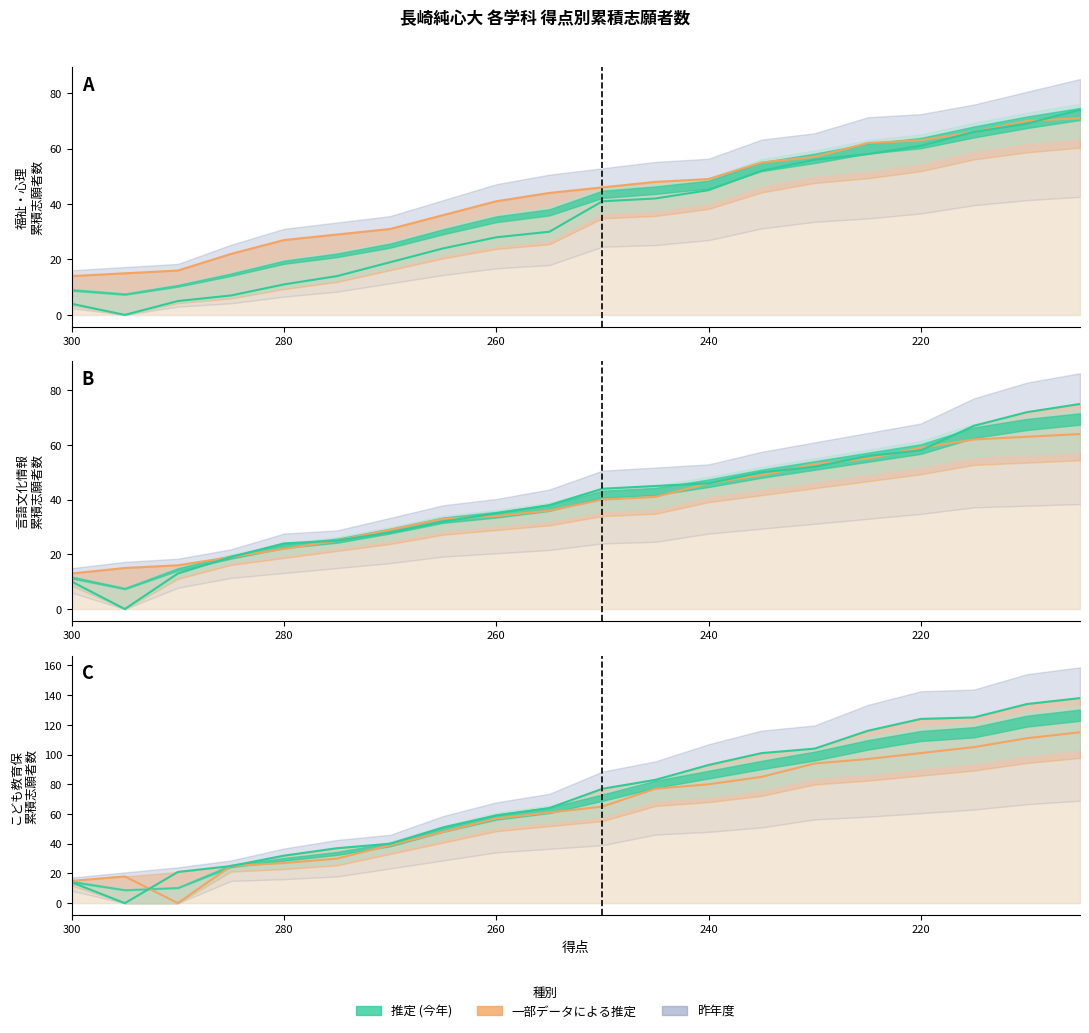

How many data points in 今年度志願者数 are above 65?

9